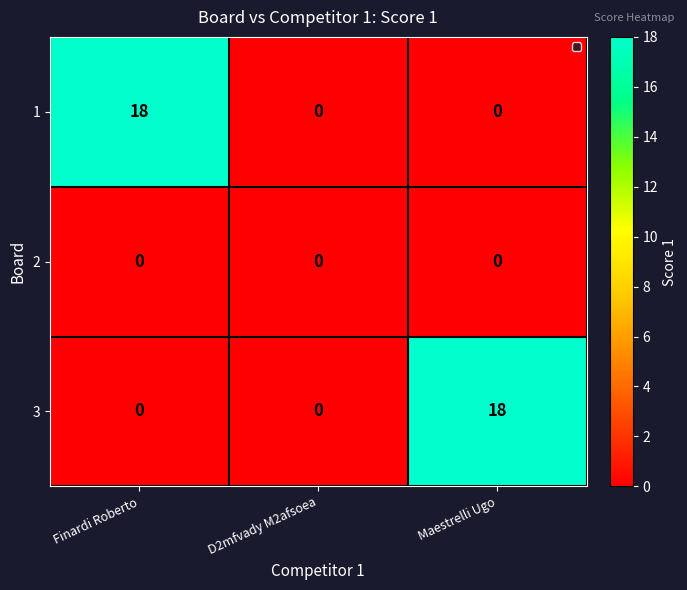

What is the greatest value displayed?

18